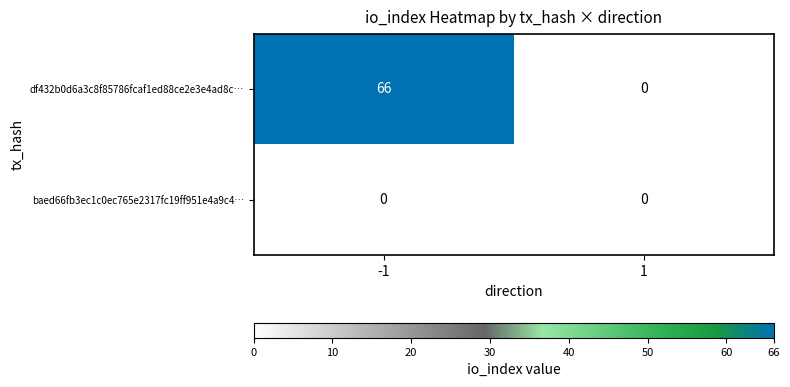

Rank the series by their maximum value, from highest to lowest.

df432b0d6a3c8f85786fcaf1ed88ce2e3e4ad8c…, baed66fb3ec1c0ec765e2317fc19ff951e4a9c4…